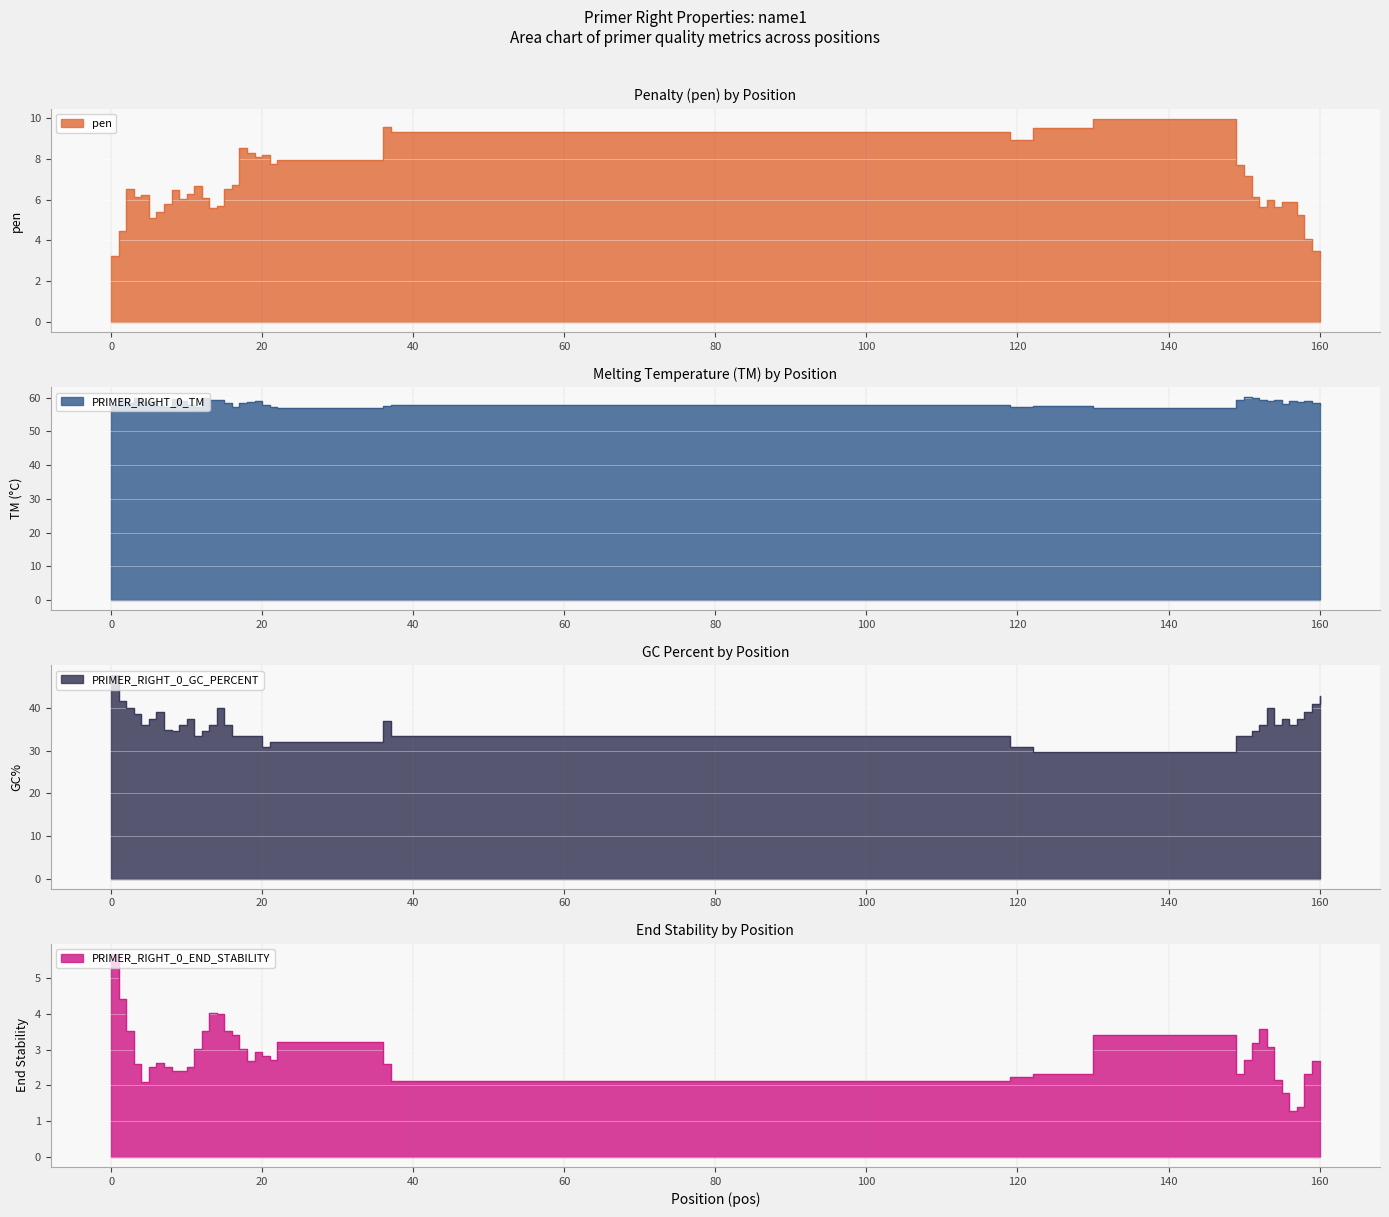

Which series has the largest range (max minus min)?

PRIMER_RIGHT_0_GC_PERCENT